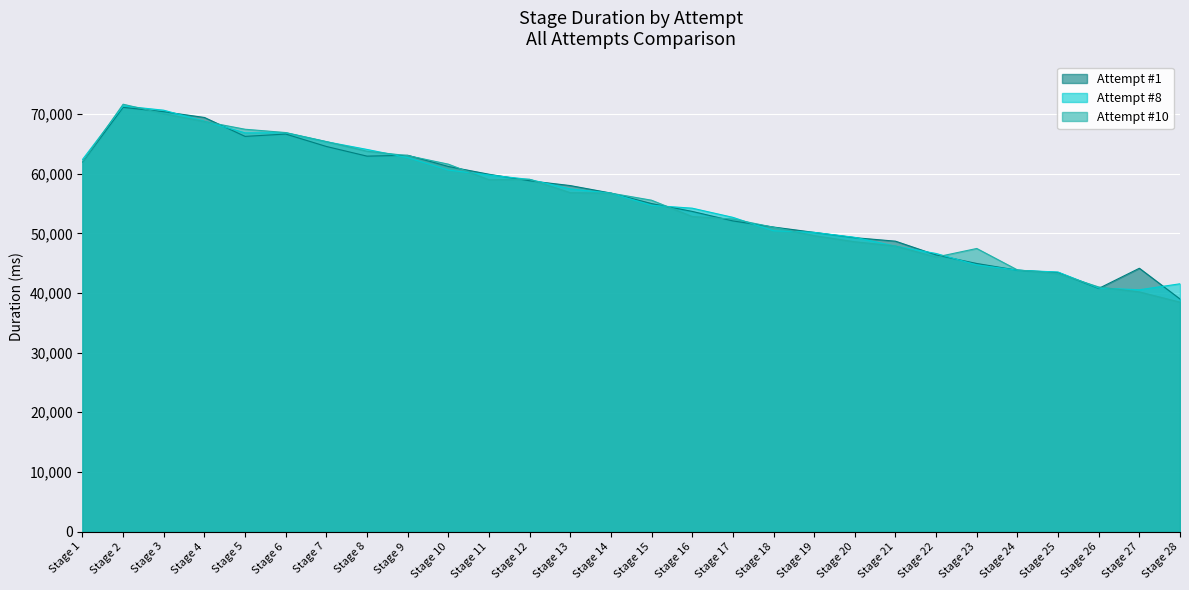

Count the number of categories in the chart.

28